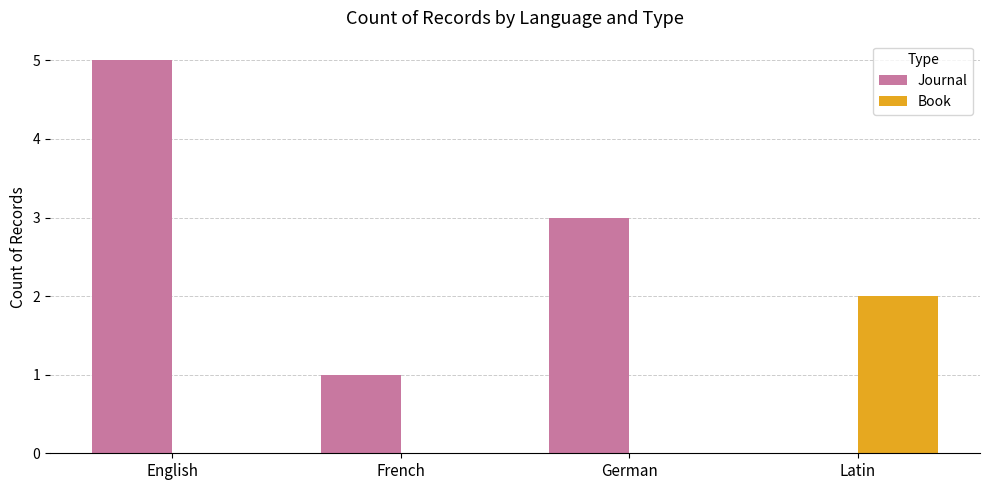

At which category is the sum across all series the highest?

English